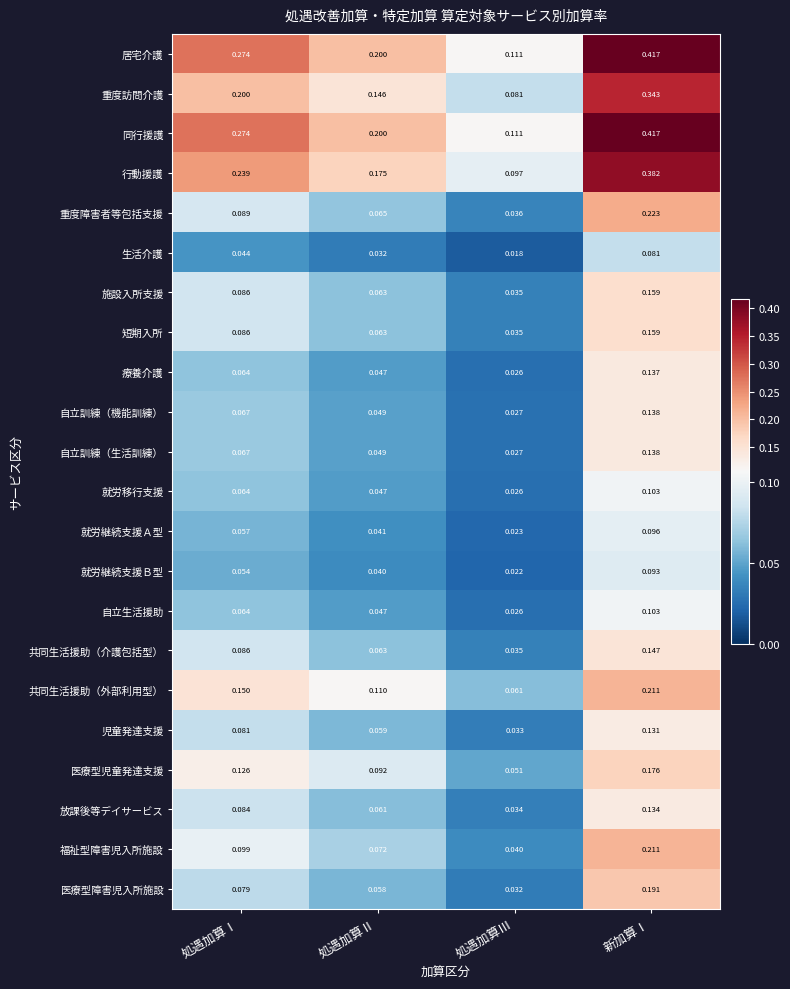

At which category does the chart reach its peak across all series?

新加算Ⅰ